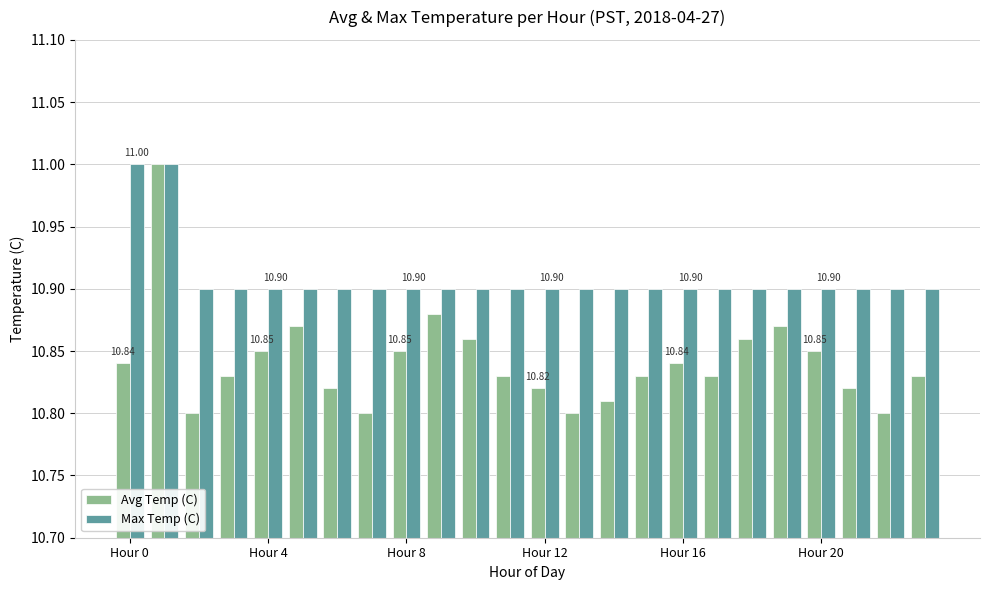

What is the sum of all Avg Temp (C) values?

260.2